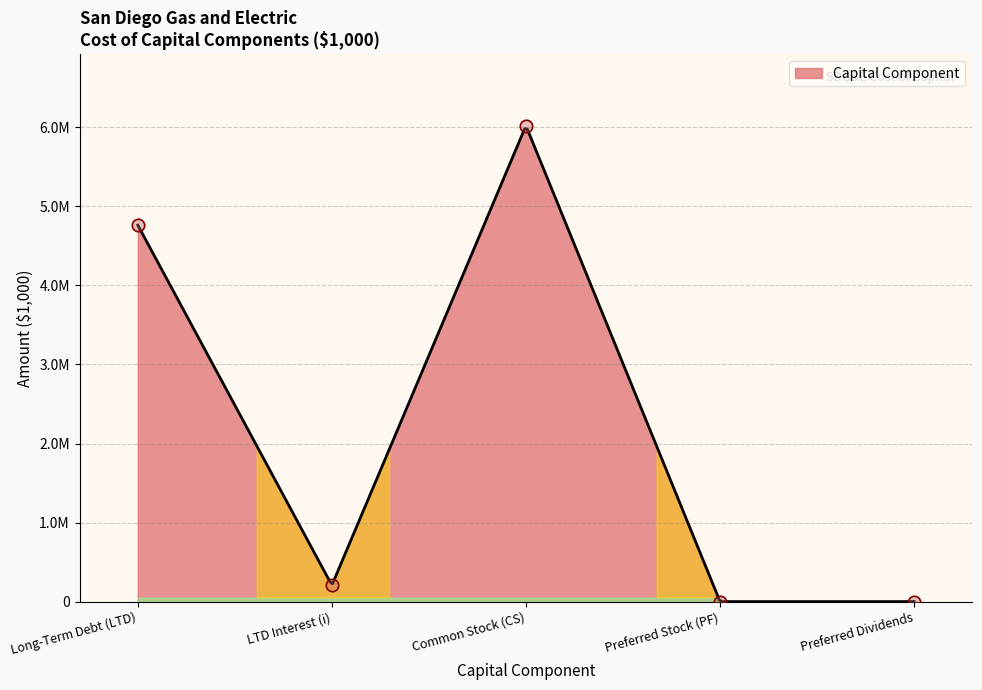

Between Long-Term Debt (LTD) and Preferred Dividends, which is larger?

Long-Term Debt (LTD)